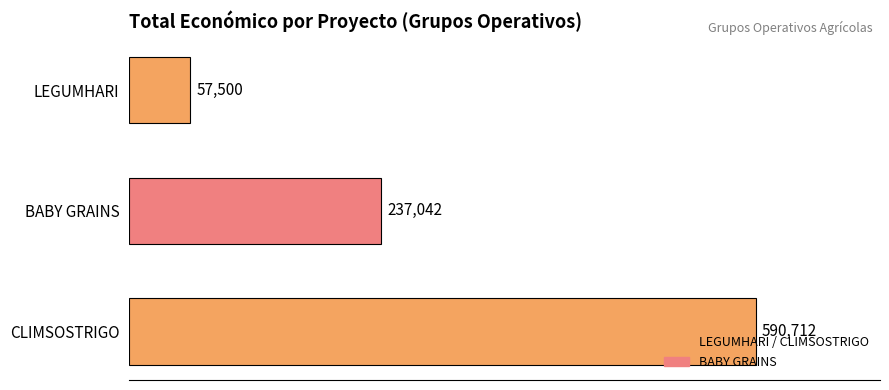

What is the change in value from LEGUMHARI to CLIMSOSTRIGO?

+533212